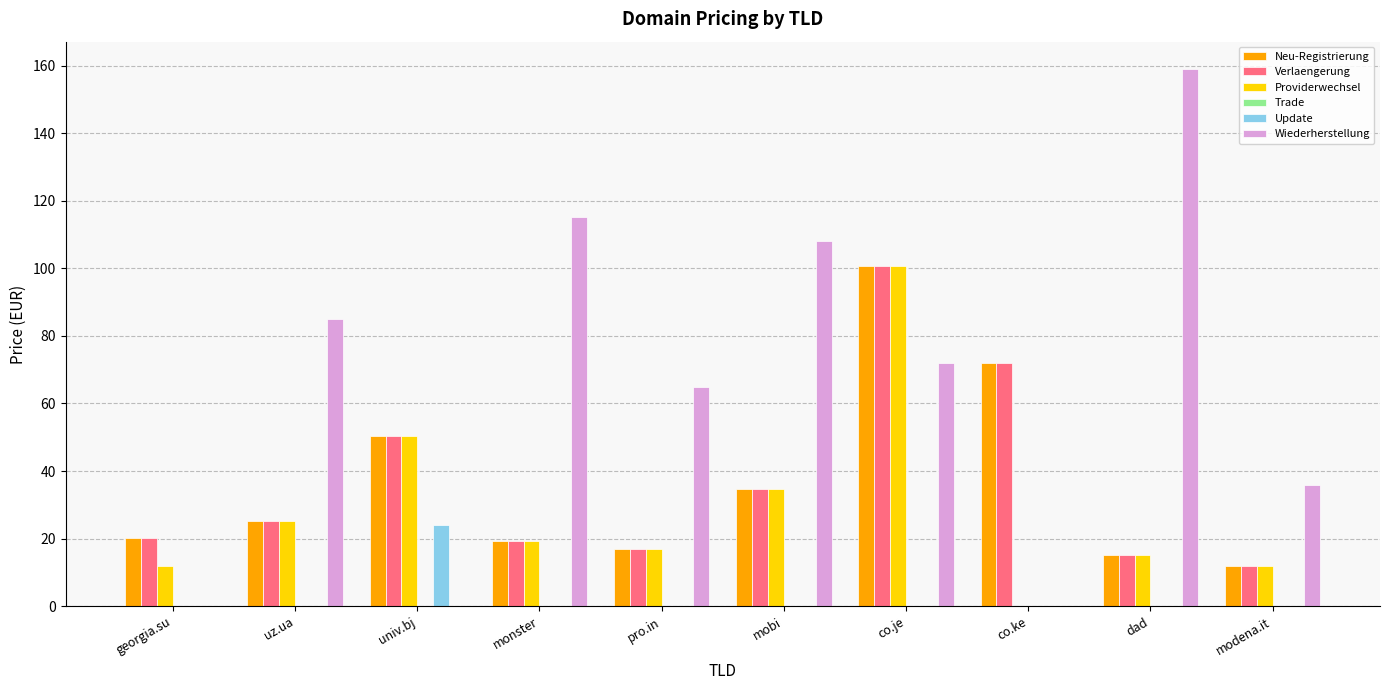

How many values in the Neu-Registrierung series exceed 25?

5